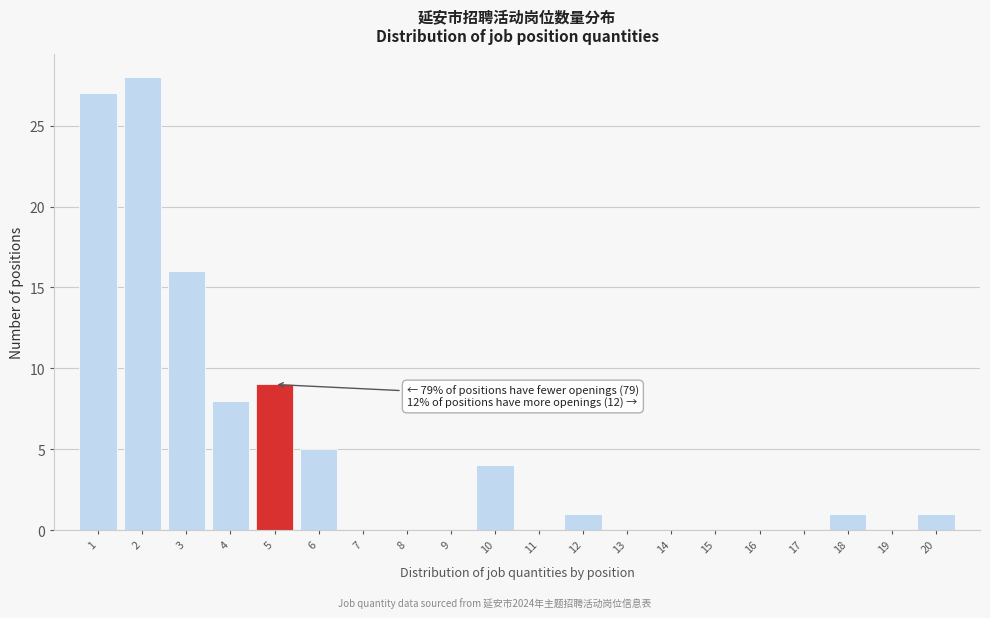

Which range on the x-axis has the tallest bar?

1.5 to 2.5